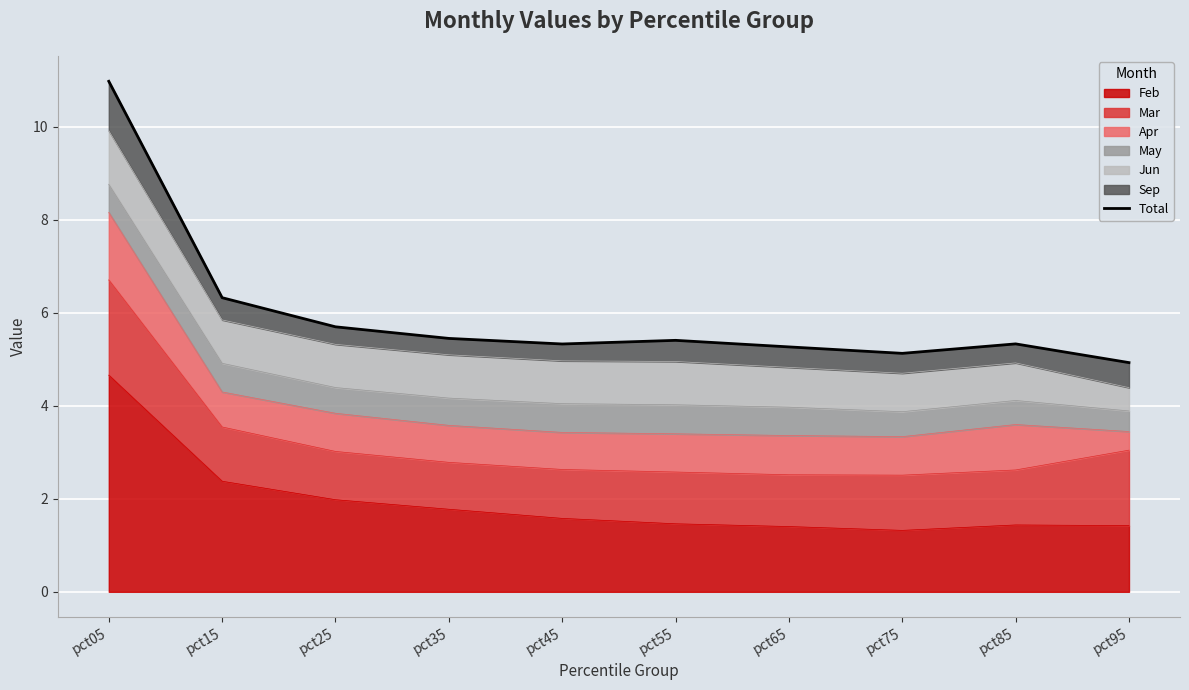

What is the value of the 8th point from the left?

5.1